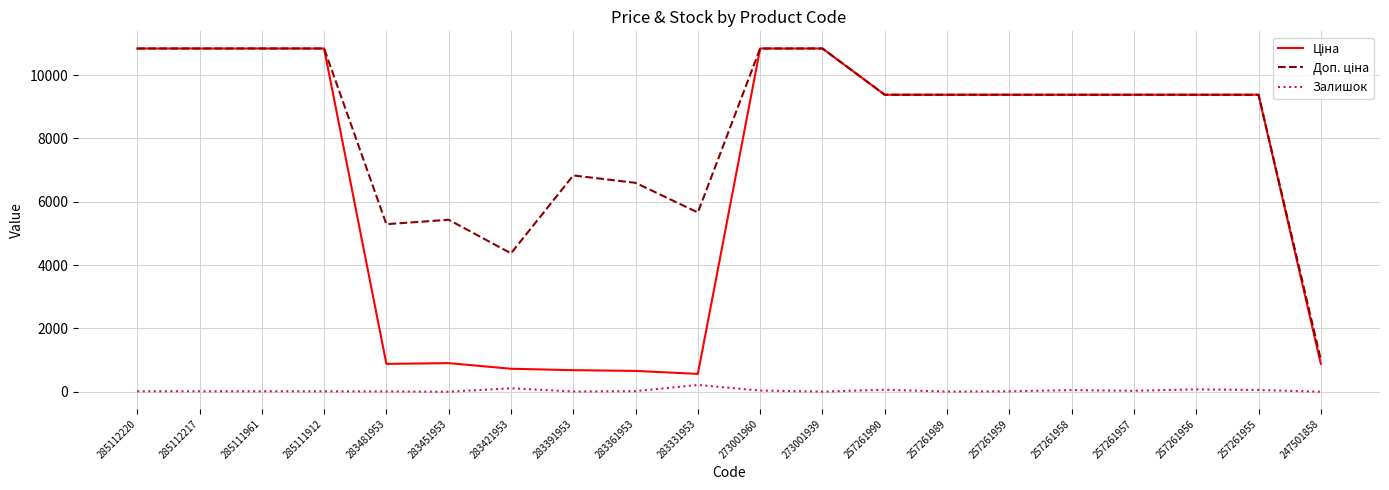

How many lines are shown in the chart?

3